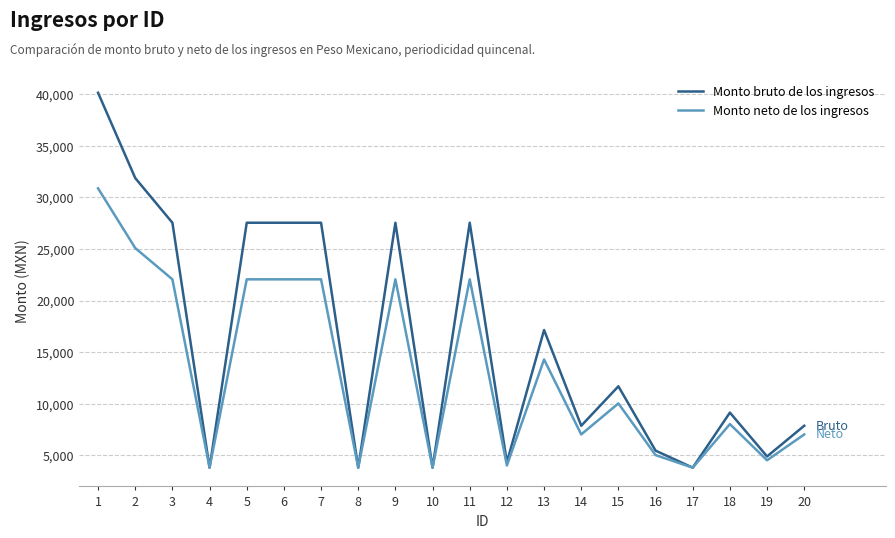

What is the greatest value displayed?

40155.5